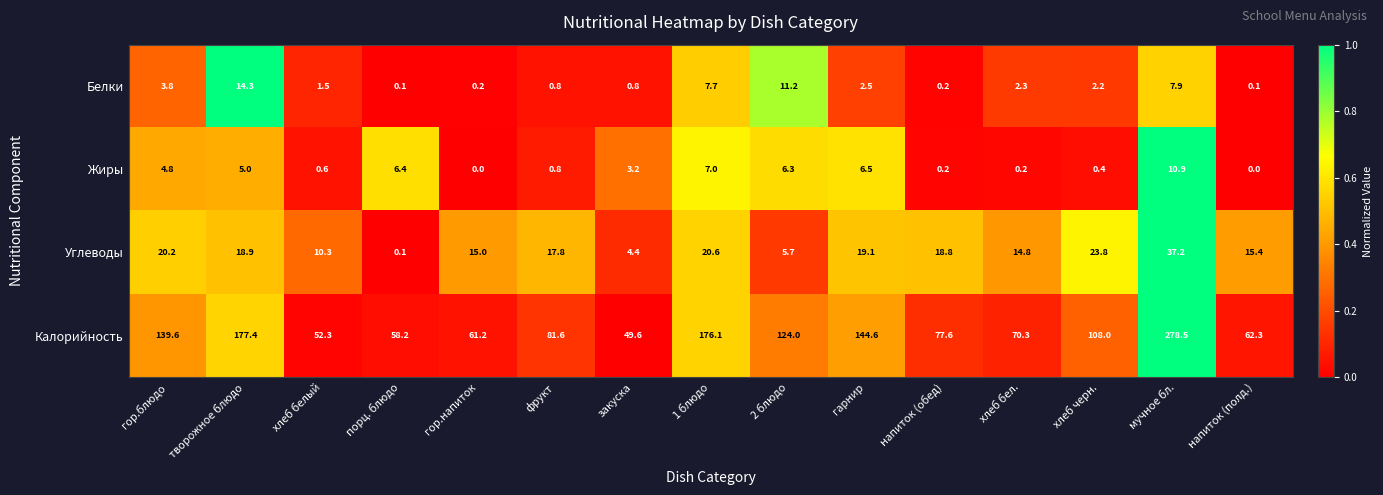

What is the sum of the Жиры values at хлеб черн. and гор.напиток?

0.4